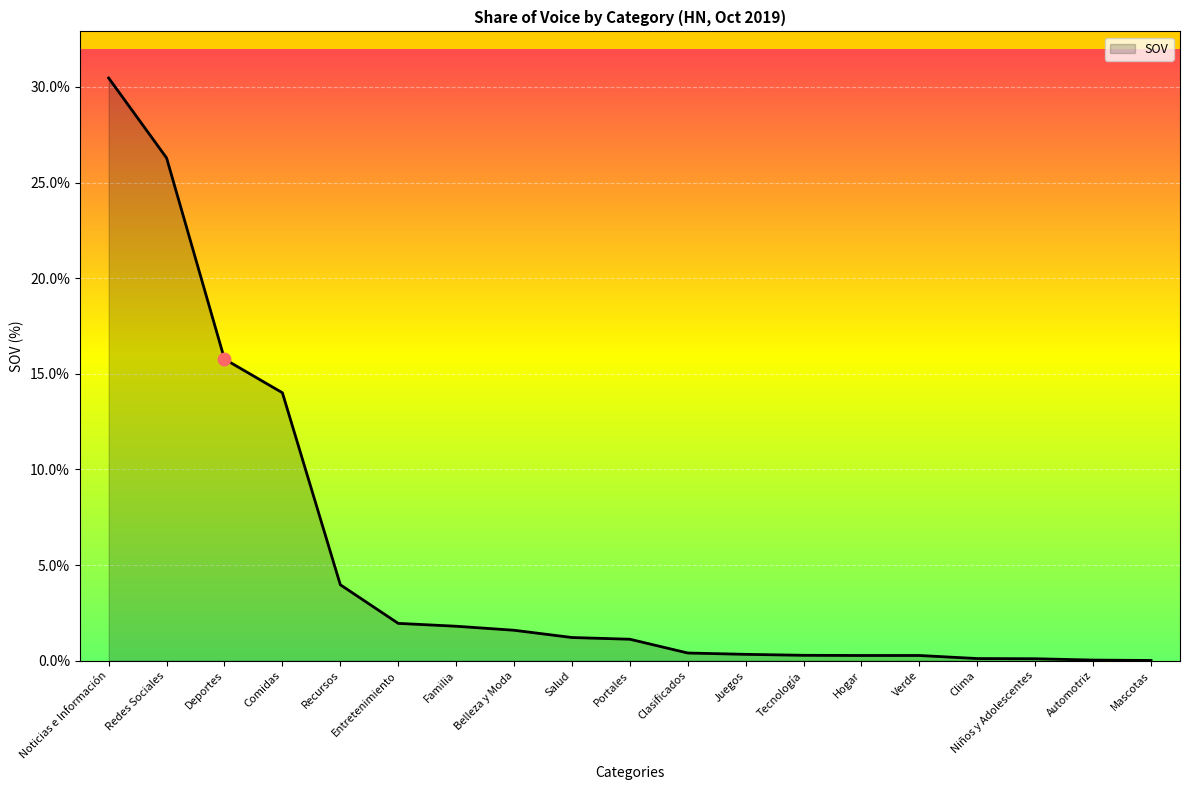

What is the change in value from Noticias e Información to Deportes?

-14.7